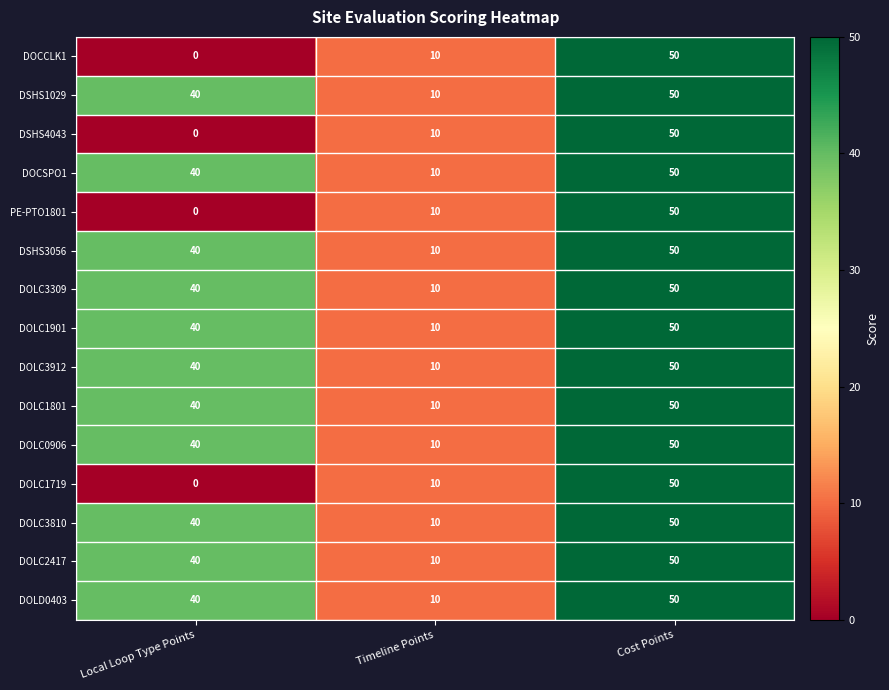

What is the total value across all series at Cost Points?

750